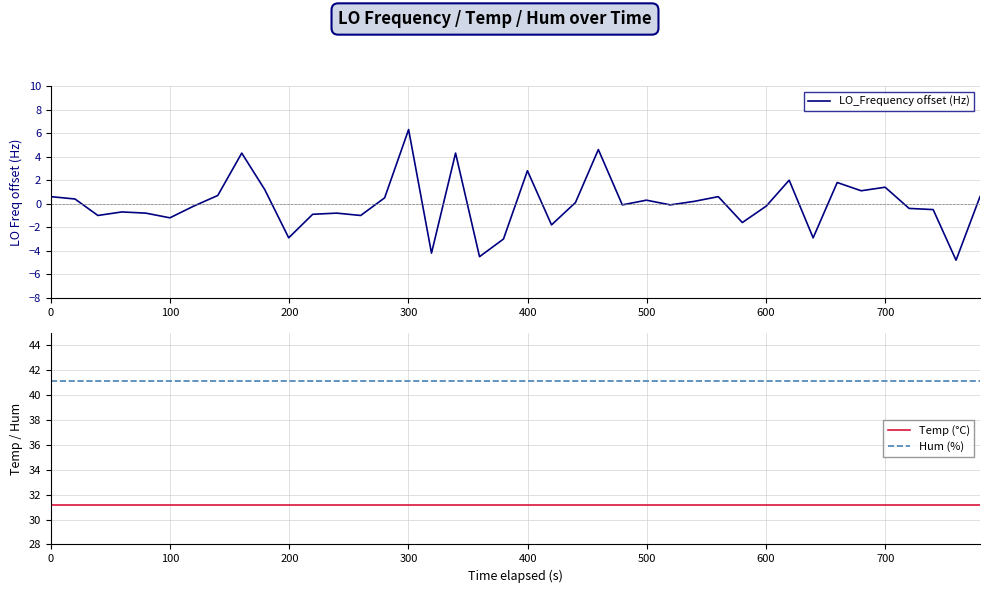

True or false: Temp (°C) and Hum (%) cross at least once.

False